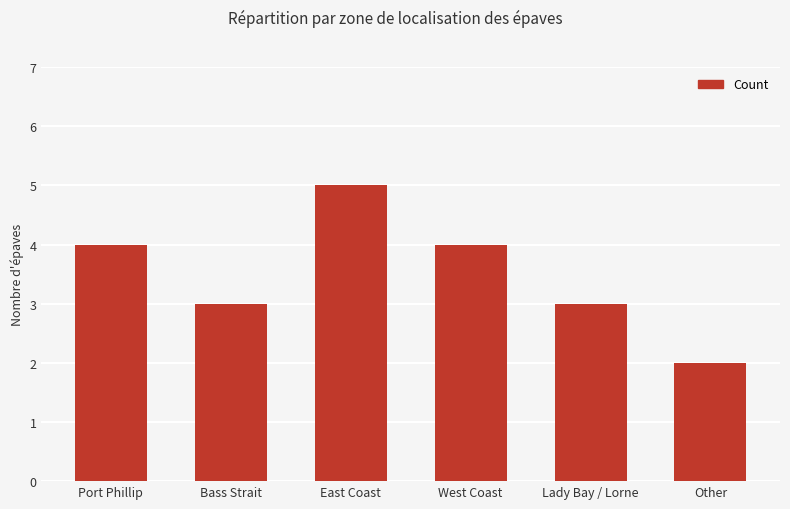

Which category has the highest value across all series?

East Coast